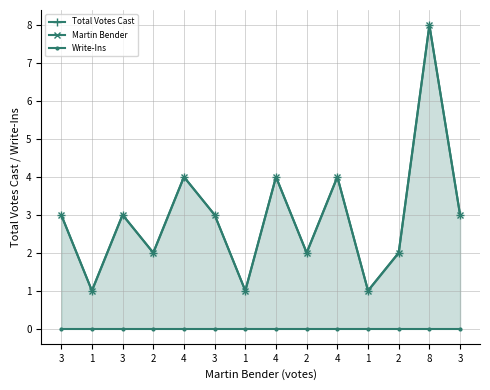

True or false: Total Votes Cast and Write-Ins cross at least once.

False